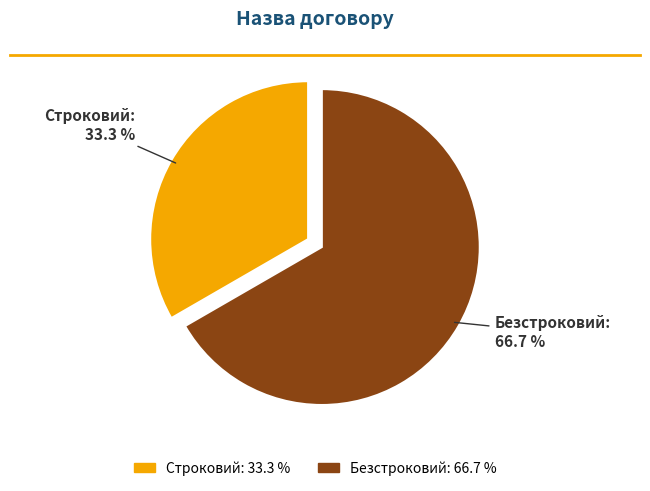

Combined, do Безстроковий and Строковий account for over 50%?

Yes